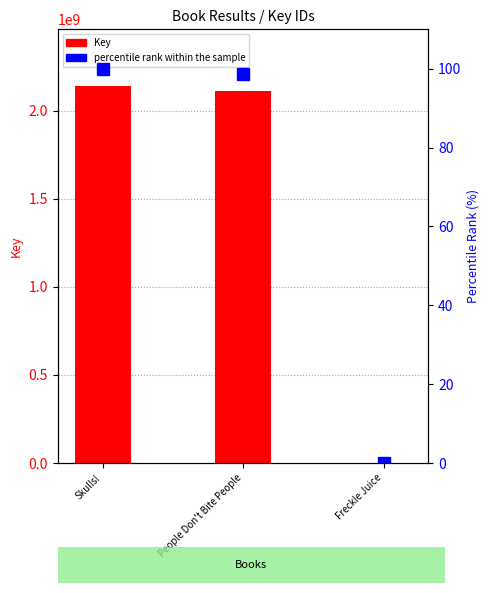

Count the number of categories in the chart.

3